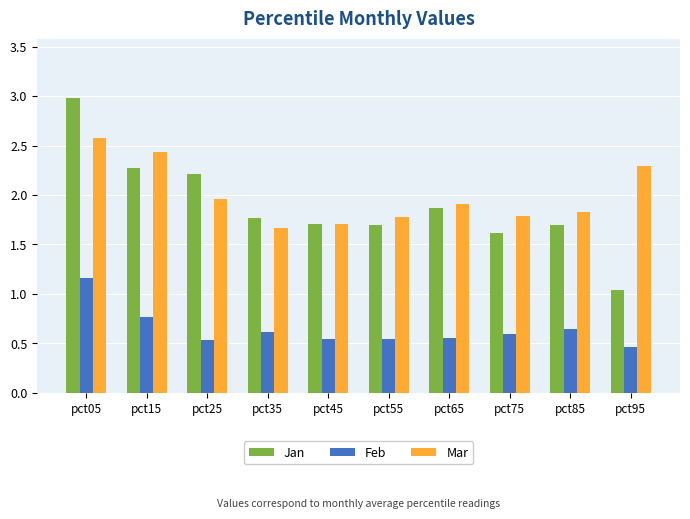

At which category does the chart reach its peak across all series?

pct05